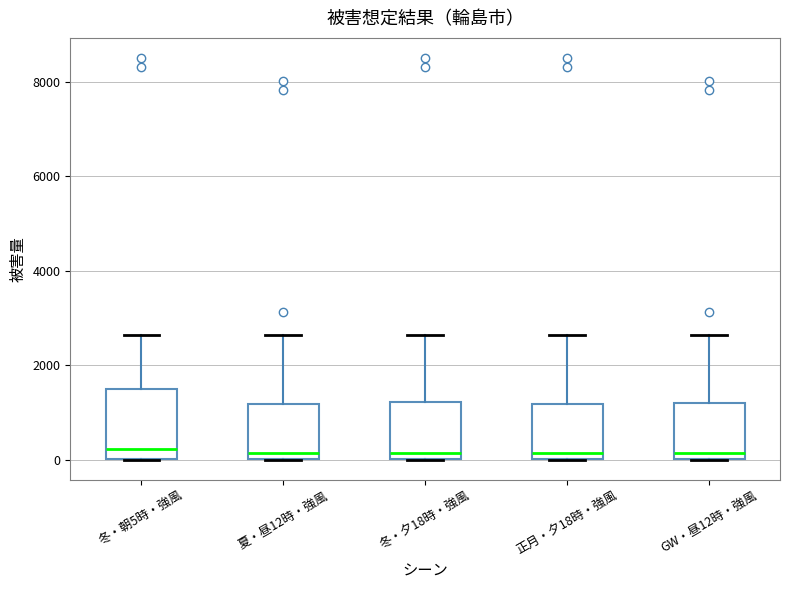

Reading left to right, read every box against the y-axis: the position of its median line, the range the box covers, and the ends of its whiskers. The values are not printed on the chart, so give them approximately, as read against the axis.

冬・朝5時・強風: median 200, box 0 to 1400, whiskers 0 to 2600
夏・昼12時・強風: median 200, box 0 to 1200, whiskers 0 to 2600
冬・夕18時・強風: median 200, box 0 to 1200, whiskers 0 to 2600
正月・夕18時・強風: median 200, box 0 to 1200, whiskers 0 to 2600
GW・昼12時・強風: median 200, box 0 to 1200, whiskers 0 to 2600